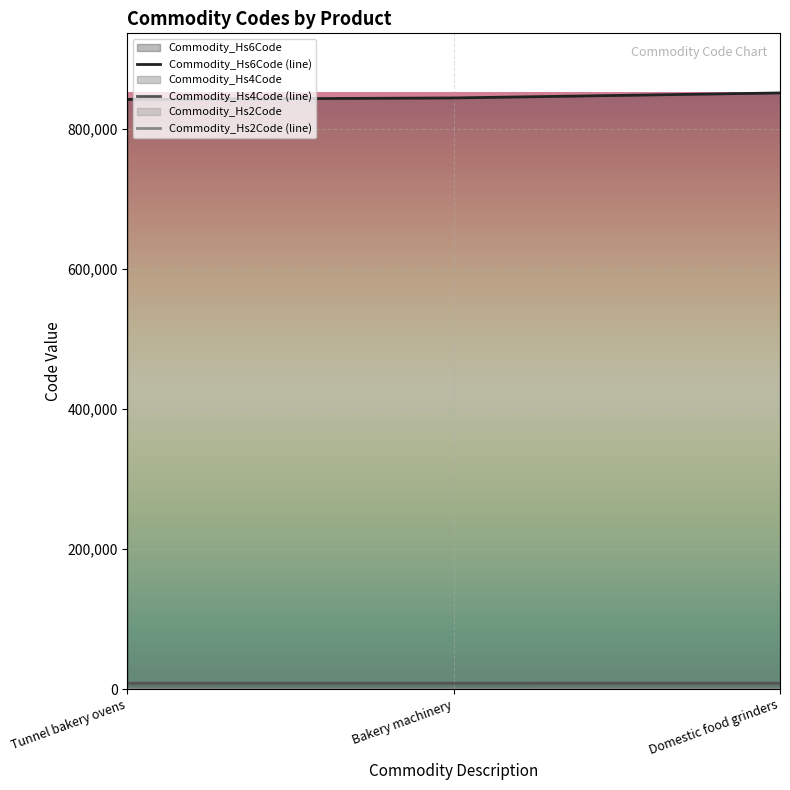

Rank the series by their maximum value, from lowest to highest.

Commodity_Hs2Code (line), Commodity_Hs4Code (line), Commodity_Hs6Code (line)